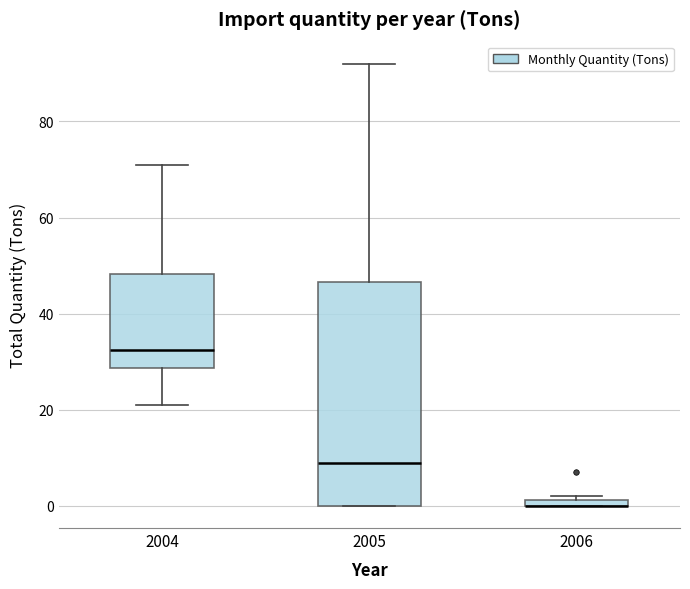

Which box is the tallest, from its lower edge to its upper edge?

2005